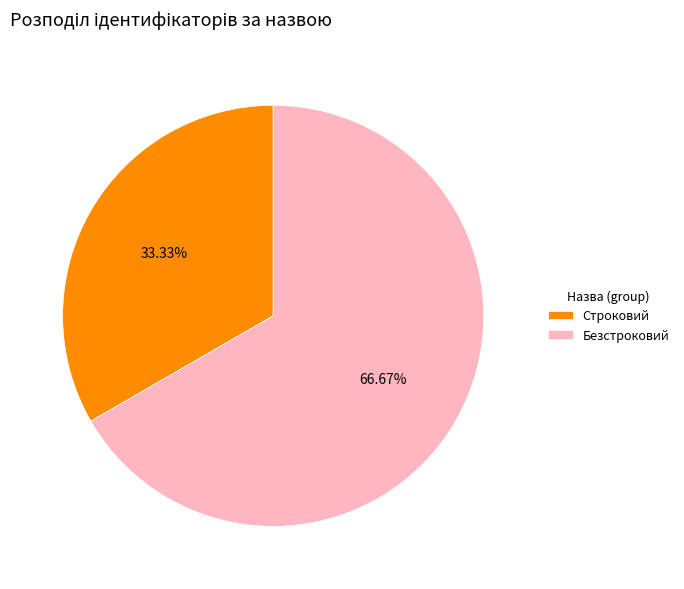

Do Строковий and Безстроковий together represent more than half of the pie?

Yes